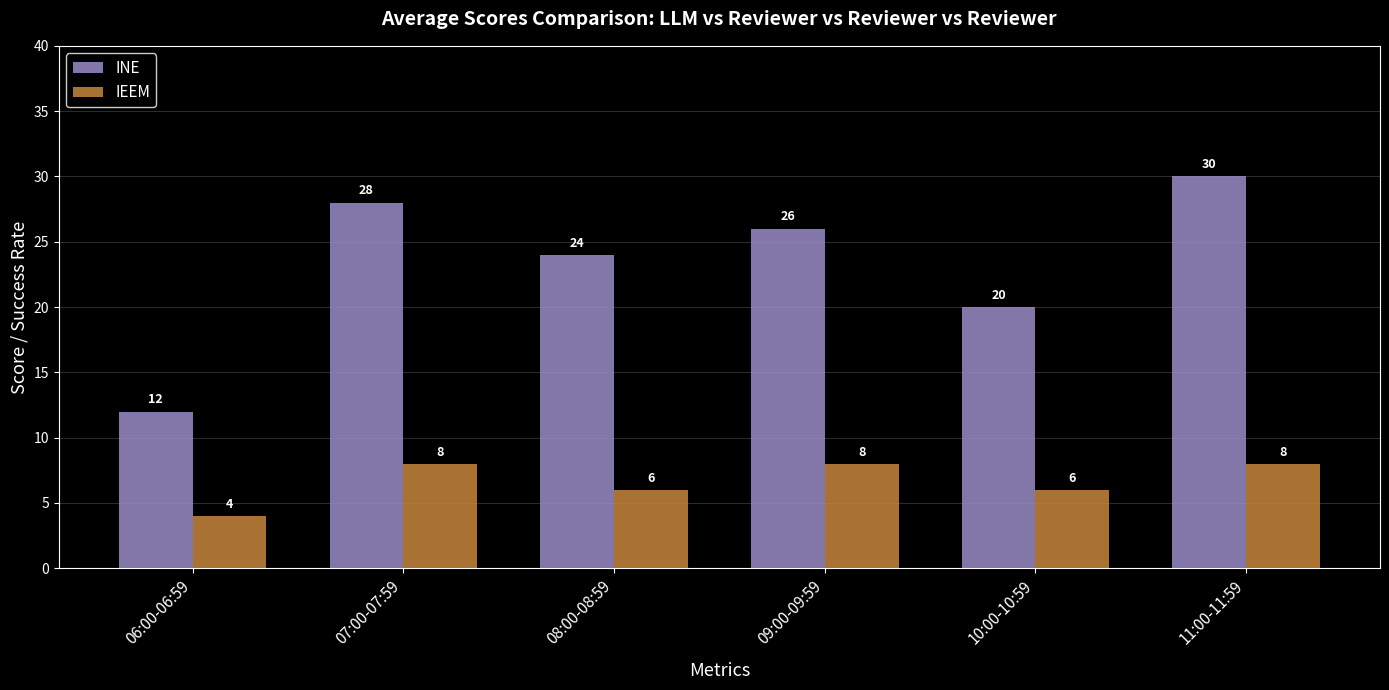

How many data points in IEEM are less than 8?

3